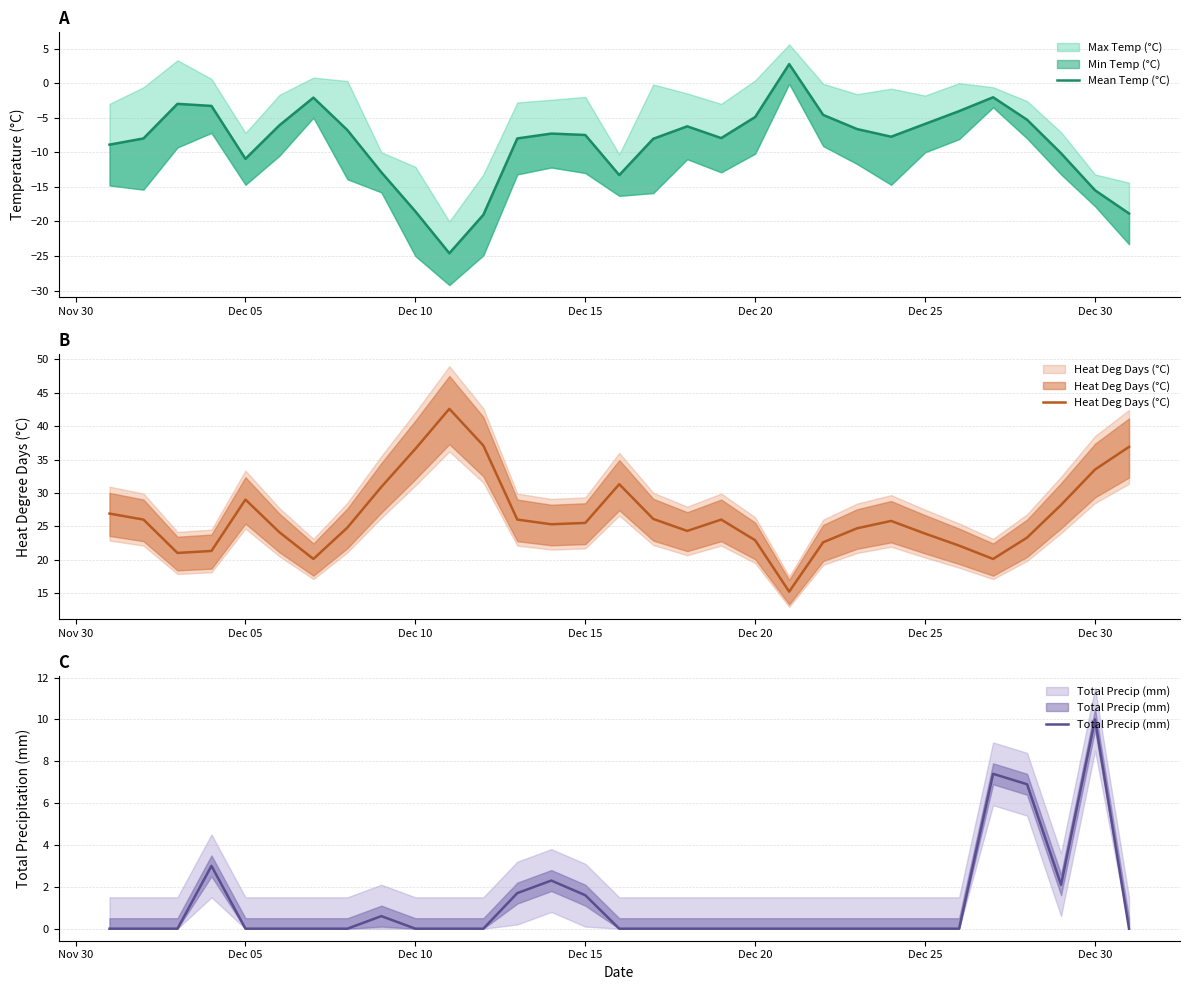

Which series has the largest total across all categories?

Heat Deg Days (°C)